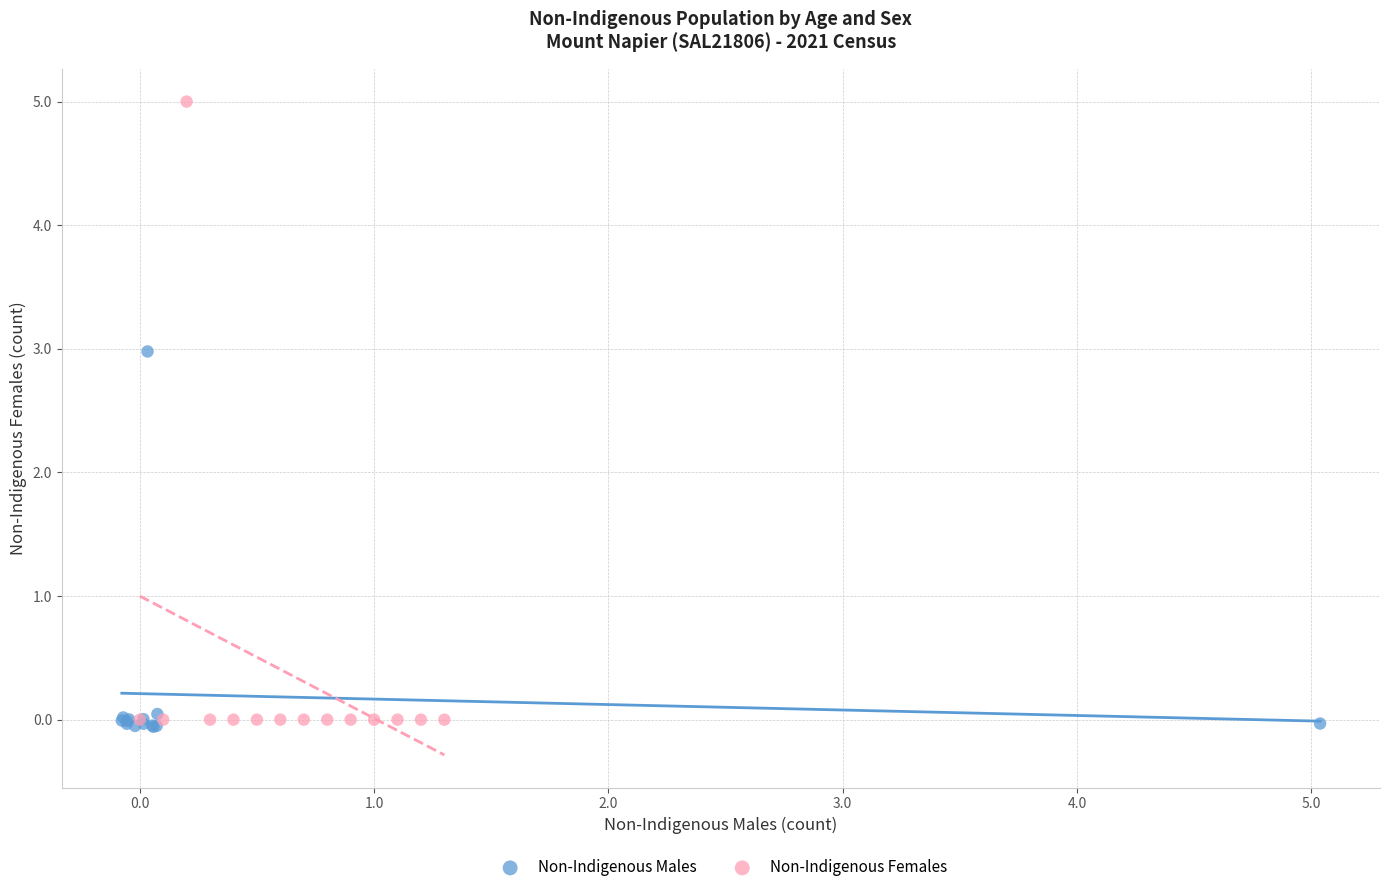

Which series has the widest spread of Y values?

Non-Indigenous Females